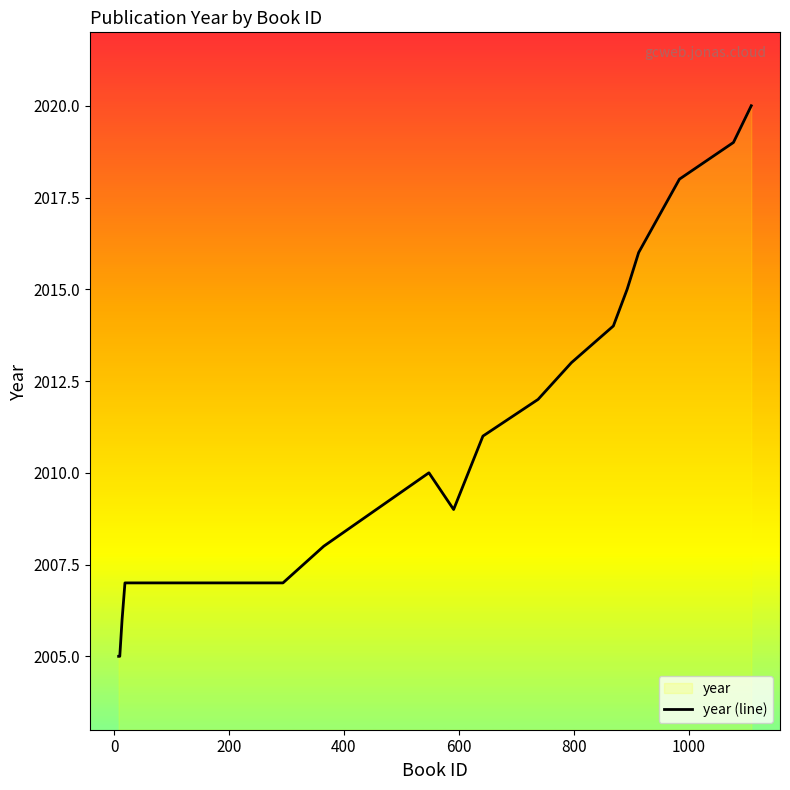

What is the greatest value displayed?

2020